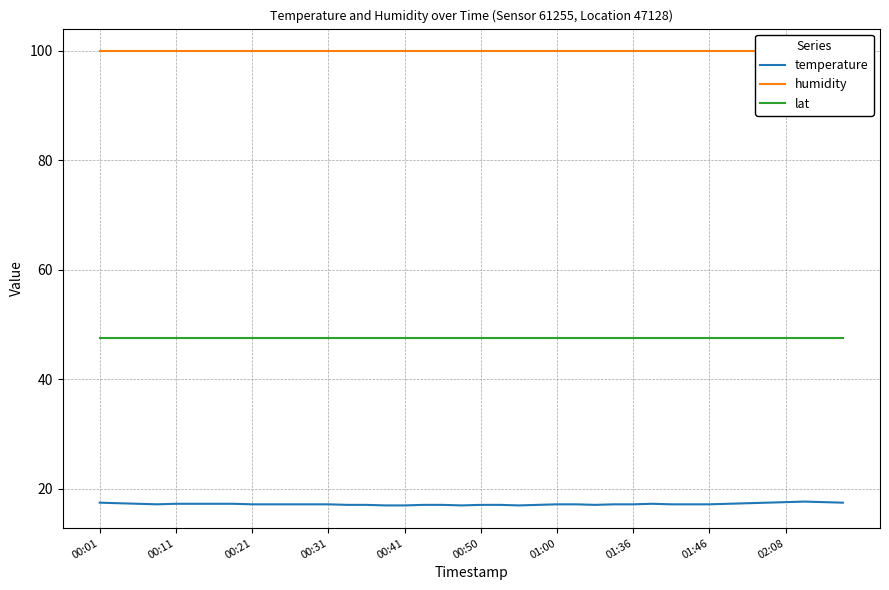

What is the maximum value for lat?

47.5